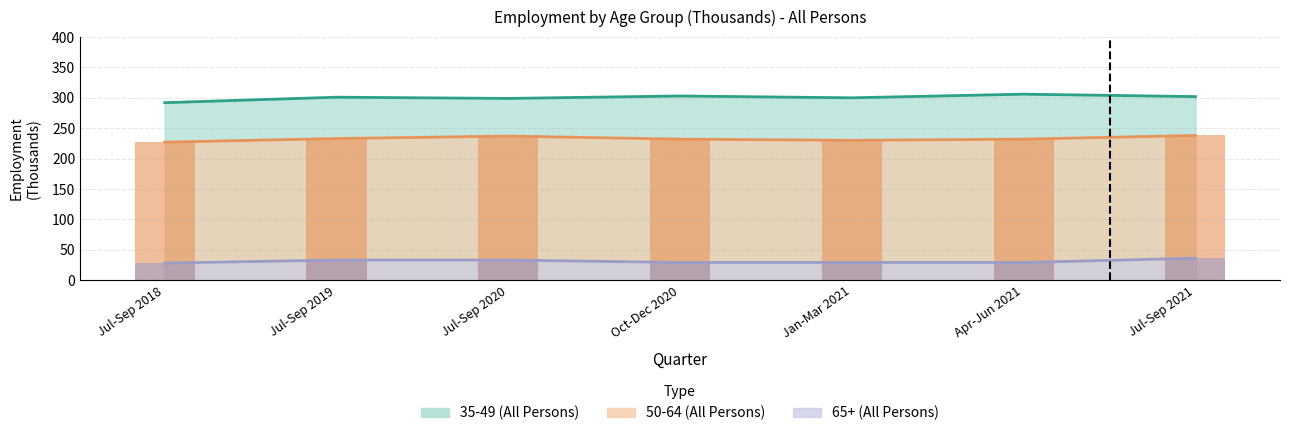

What is the spread (max minus min) of values at Apr-Jun 2021?

277